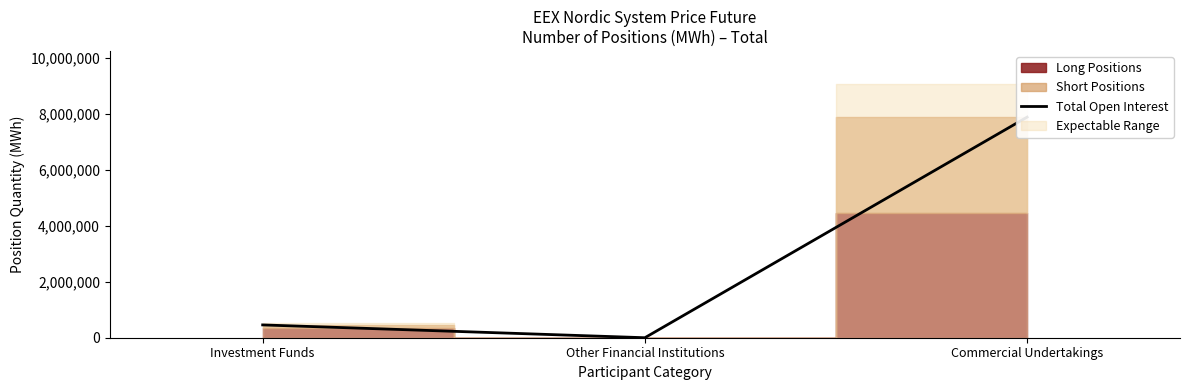

True or false: the data shows 0 at Other Financial Institutions.

True